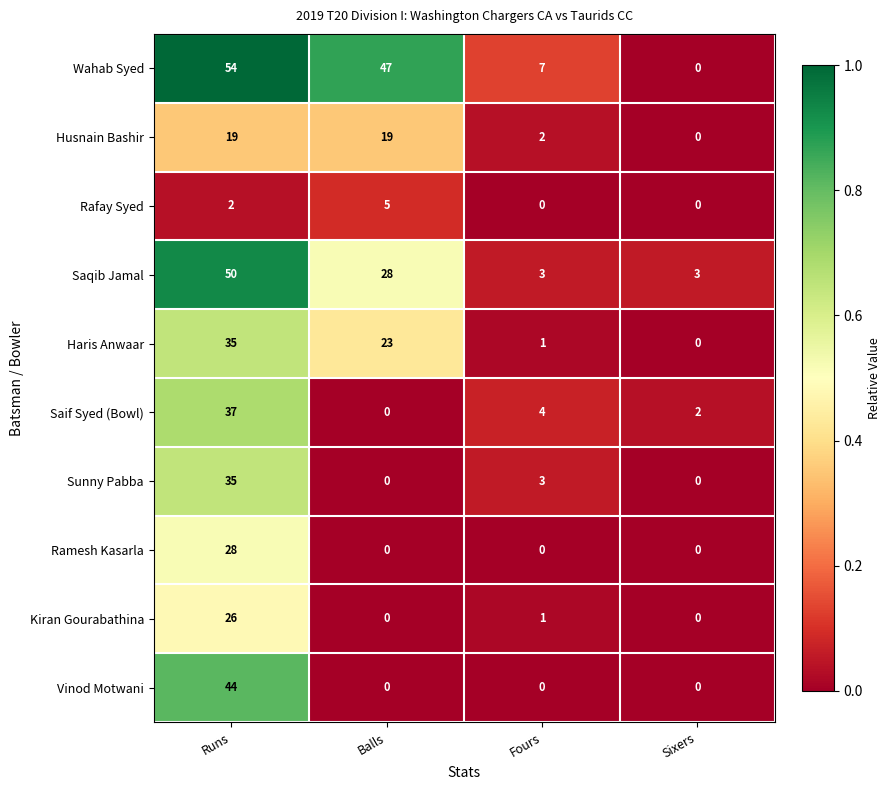

The Rafay Syed series shows 3 at Balls. True or false?

False